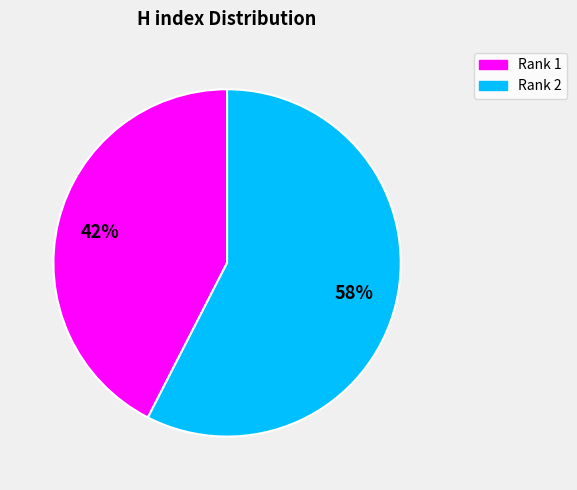

To the nearest percent, what is the average slice percentage?

50%